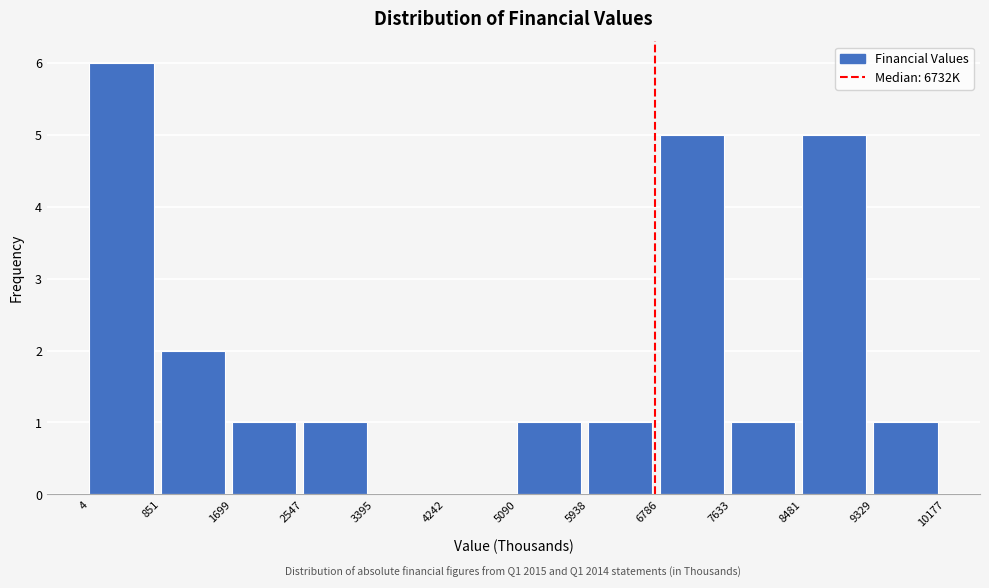

Over which range of the x-axis is the bar tallest?

4 to 851